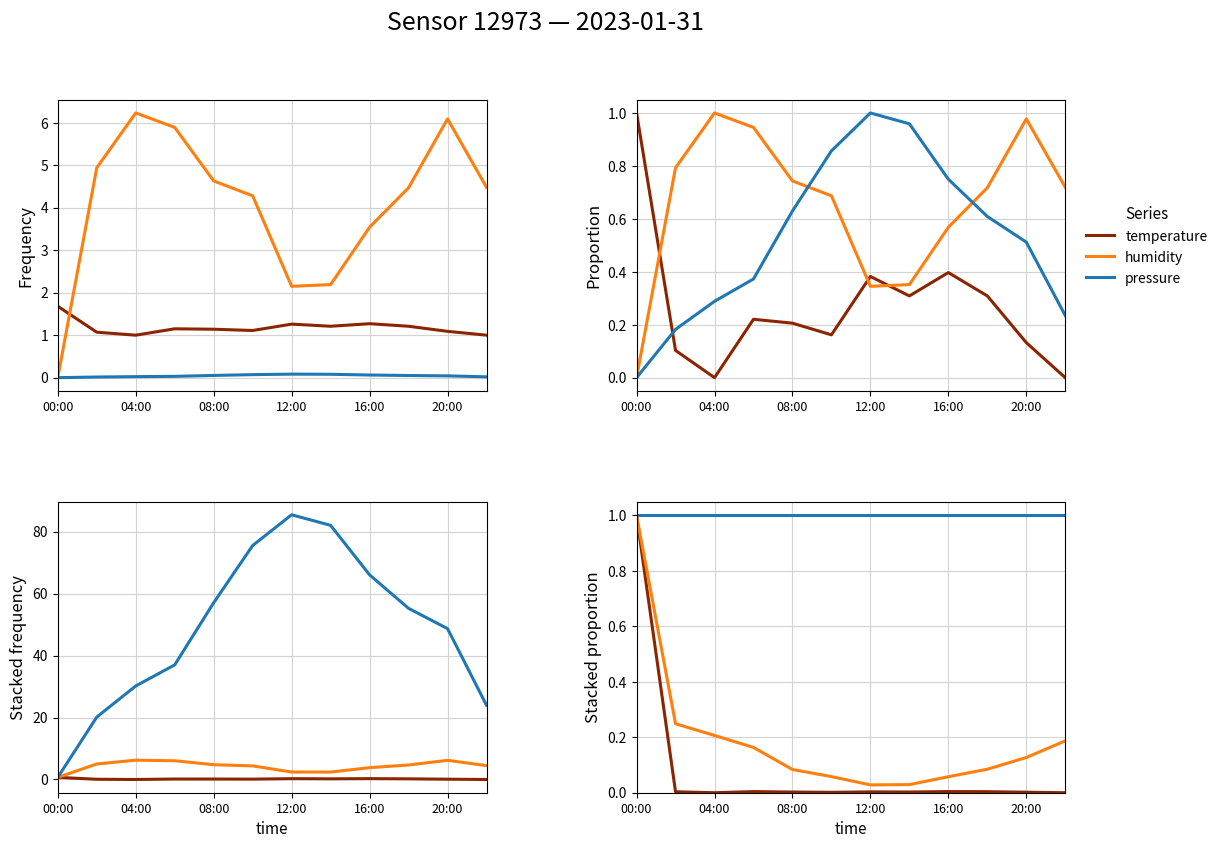

True or false: humidity has more than 2 points higher than both neighbors.

False